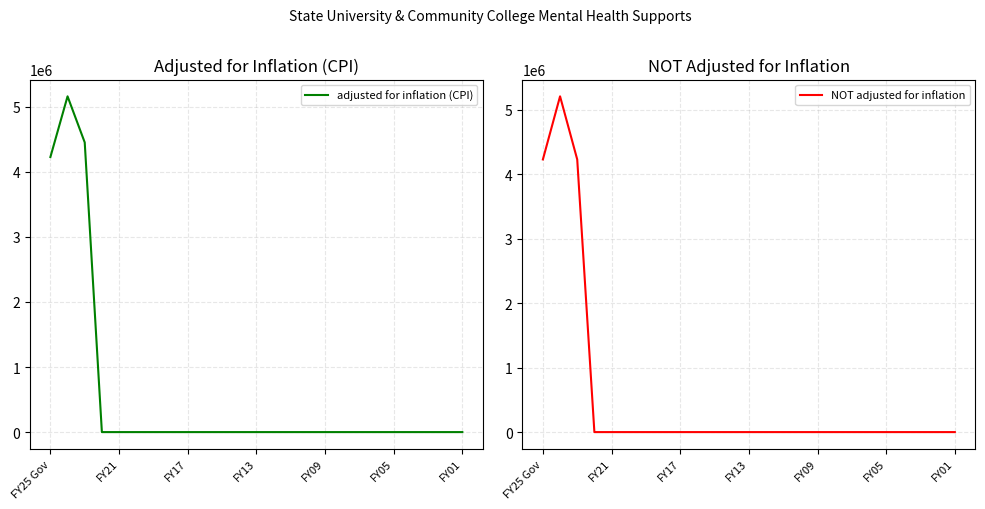

The NOT adjusted for inflation series shows 0 at 11. True or false?

True